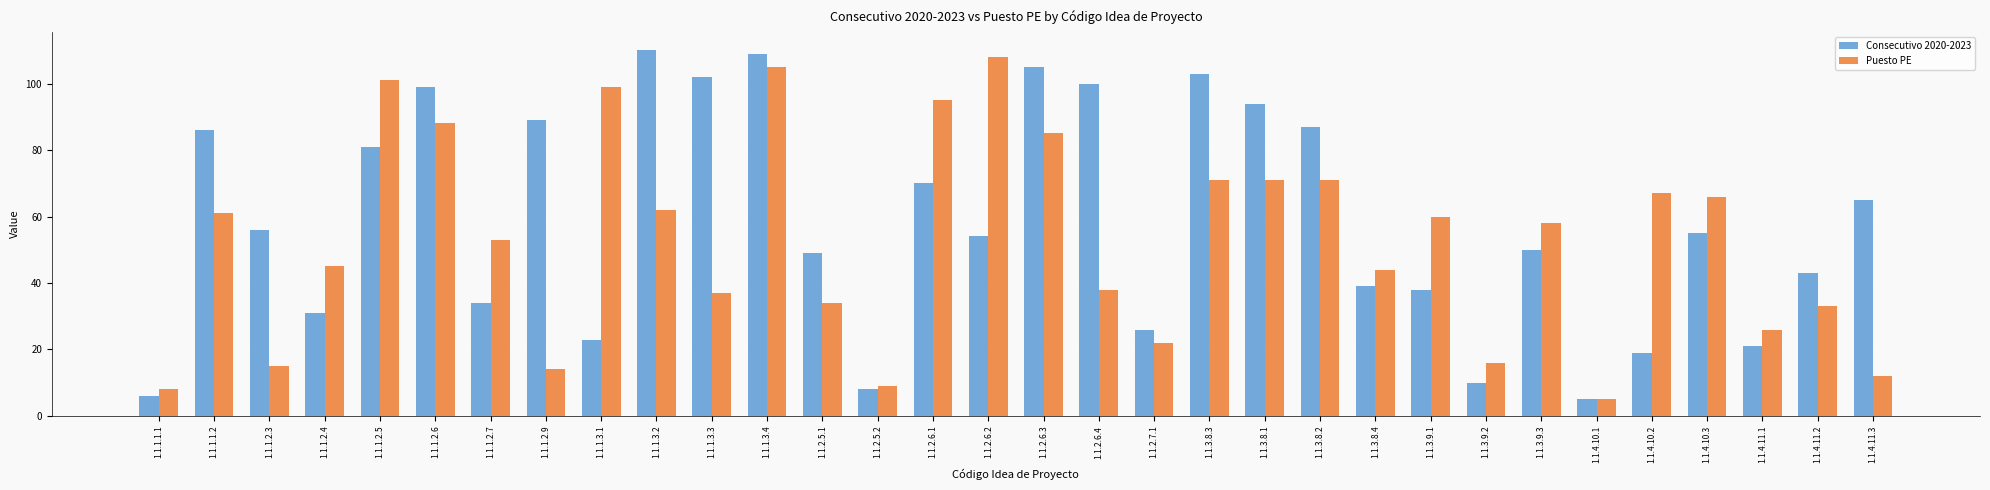

The Consecutivo 2020-2023 series shows 19 at 1.1.4.10.2. True or false?

True